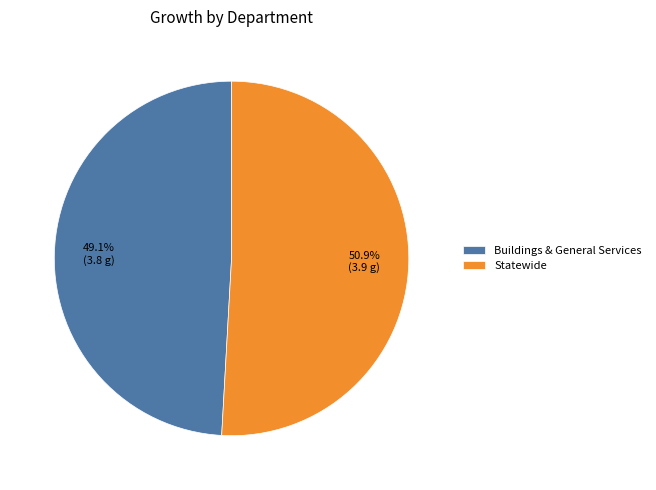

To the nearest percent, what is the average slice percentage?

50%